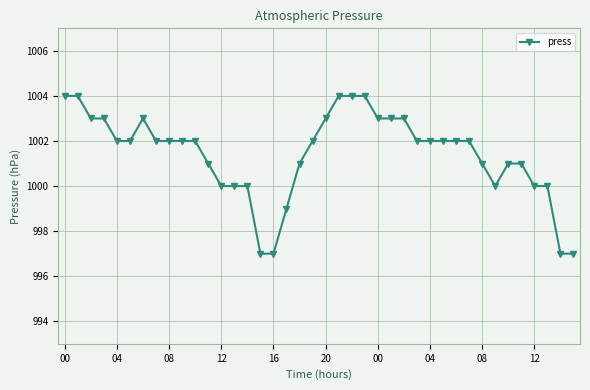

What is the maximum value shown in the chart?

1004